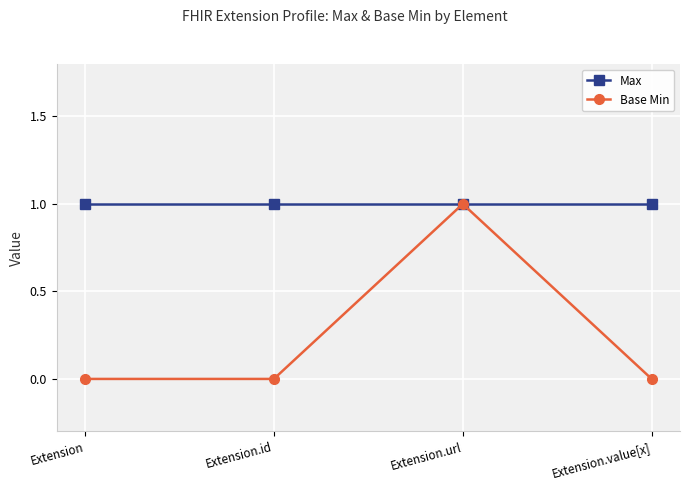

Rank the series by their average value, from highest to lowest.

Max, Base Min